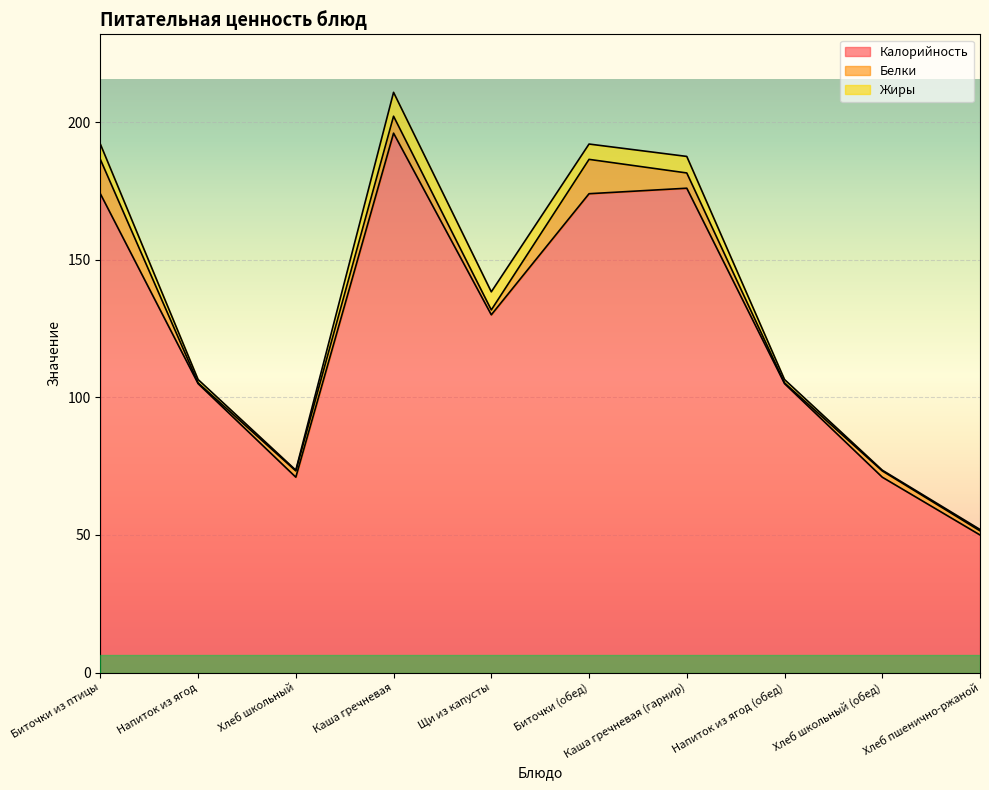

The value of Белки at Хлеб пшенично-ржаной is 0.3. True or false?

False